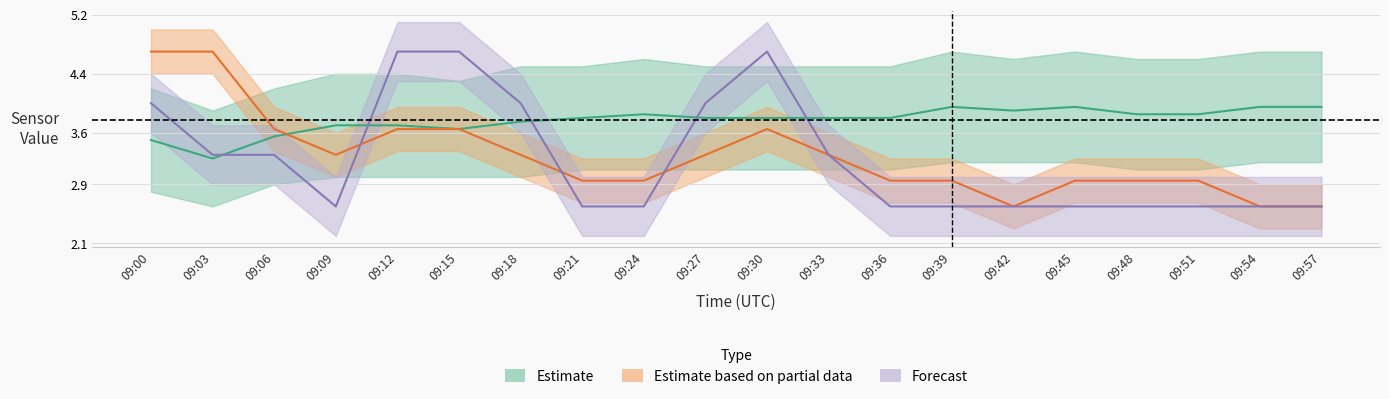

Between 09:39 and 09:12, which is larger?

09:39